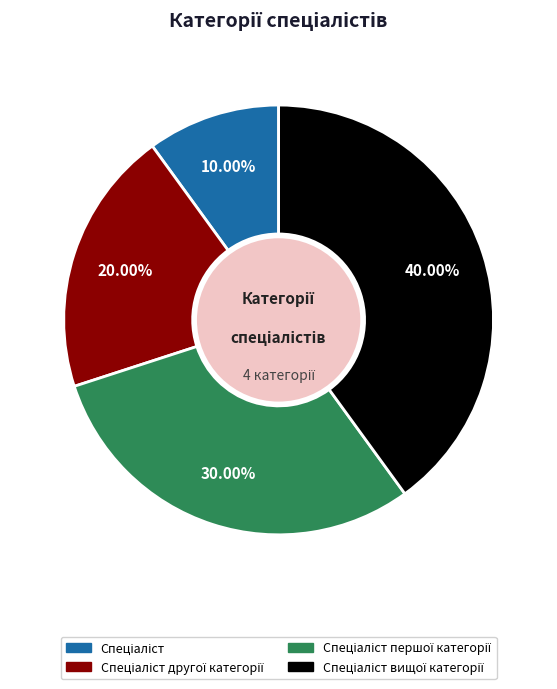

Is there any slice that represents more than half of the pie?

No